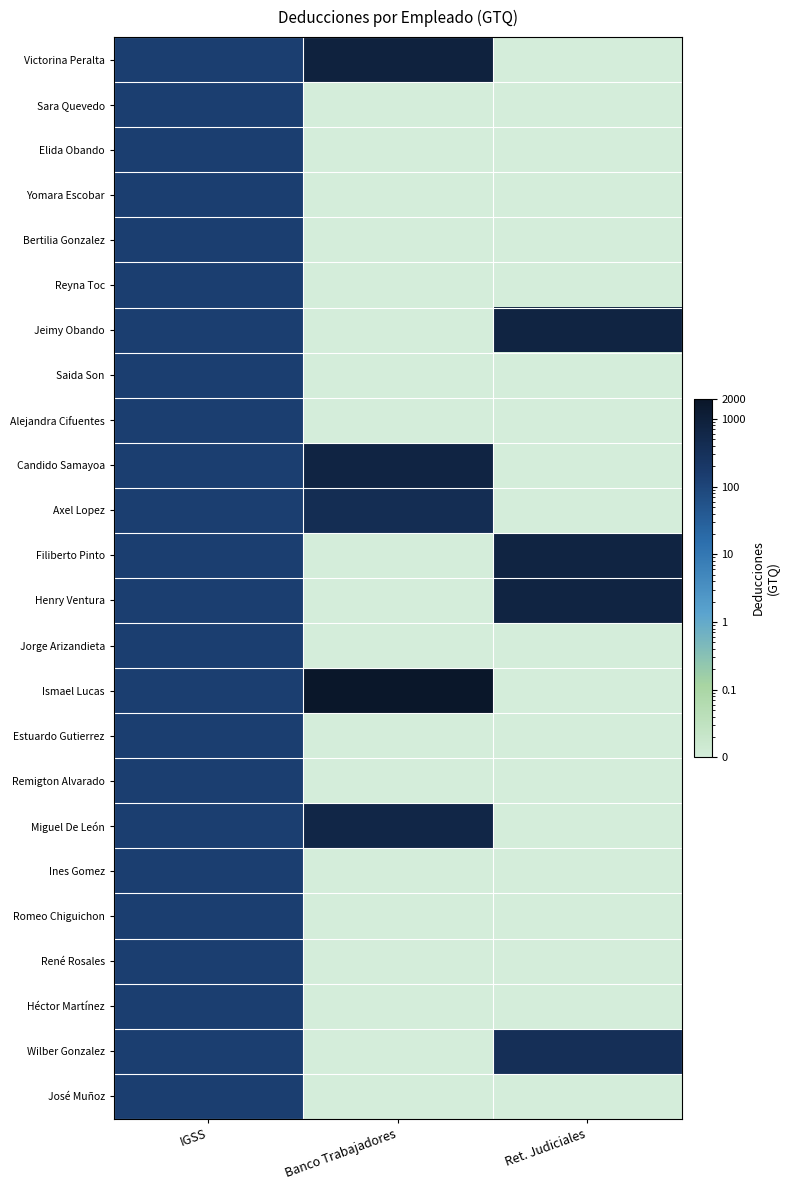

Reading left to right, extract all data points from this chart.

Victorina Peralta: IGSS=143.9	Banco Trabajadores=849.7	Ret. Judiciales=0.0
Sara Quevedo: IGSS=143.9	Banco Trabajadores=0.0	Ret. Judiciales=0.0
Elida Obando: IGSS=143.9	Banco Trabajadores=0.0	Ret. Judiciales=0.0
Yomara Escobar: IGSS=143.9	Banco Trabajadores=0.0	Ret. Judiciales=0.0
Bertilia Gonzalez: IGSS=143.9	Banco Trabajadores=0.0	Ret. Judiciales=0.0
Reyna Toc: IGSS=143.9	Banco Trabajadores=0.0	Ret. Judiciales=0.0
Jeimy Obando: IGSS=143.9	Banco Trabajadores=0.0	Ret. Judiciales=749.7
Saida Son: IGSS=143.9	Banco Trabajadores=0.0	Ret. Judiciales=0.0
Alejandra Cifuentes: IGSS=143.9	Banco Trabajadores=0.0	Ret. Judiciales=0.0
Candido Samayoa: IGSS=143.7	Banco Trabajadores=727.4	Ret. Judiciales=0.0
Axel Lopez: IGSS=143.7	Banco Trabajadores=406.7	Ret. Judiciales=0.0
Filiberto Pinto: IGSS=143.7	Banco Trabajadores=0.0	Ret. Judiciales=762.5
Henry Ventura: IGSS=143.7	Banco Trabajadores=0.0	Ret. Judiciales=762.5
Jorge Arizandieta: IGSS=143.7	Banco Trabajadores=0.0	Ret. Judiciales=0.0
Ismael Lucas: IGSS=143.7	Banco Trabajadores=1805.7	Ret. Judiciales=0.0
Estuardo Gutierrez: IGSS=143.7	Banco Trabajadores=0.0	Ret. Judiciales=0.0
Remigton Alvarado: IGSS=143.7	Banco Trabajadores=0.0	Ret. Judiciales=0.0
Miguel De León: IGSS=143.7	Banco Trabajadores=611.4	Ret. Judiciales=0.0
Ines Gomez: IGSS=143.7	Banco Trabajadores=0.0	Ret. Judiciales=0.0
Romeo Chiguichon: IGSS=143.7	Banco Trabajadores=0.0	Ret. Judiciales=0.0
René Rosales: IGSS=143.9	Banco Trabajadores=0.0	Ret. Judiciales=0.0
Héctor Martínez: IGSS=143.9	Banco Trabajadores=0.0	Ret. Judiciales=0.0
Wilber Gonzalez: IGSS=143.9	Banco Trabajadores=0.0	Ret. Judiciales=351.7
José Muñoz: IGSS=143.9	Banco Trabajadores=0.0	Ret. Judiciales=0.0